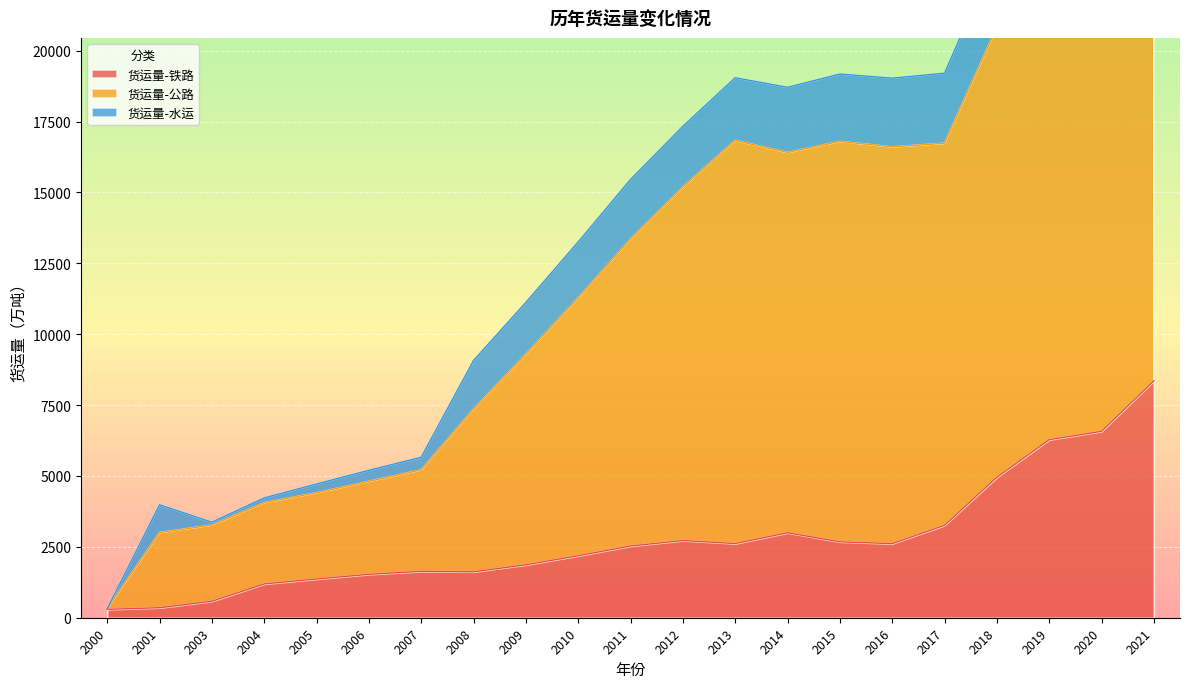

What is the maximum value for 货运量-铁路?

8355